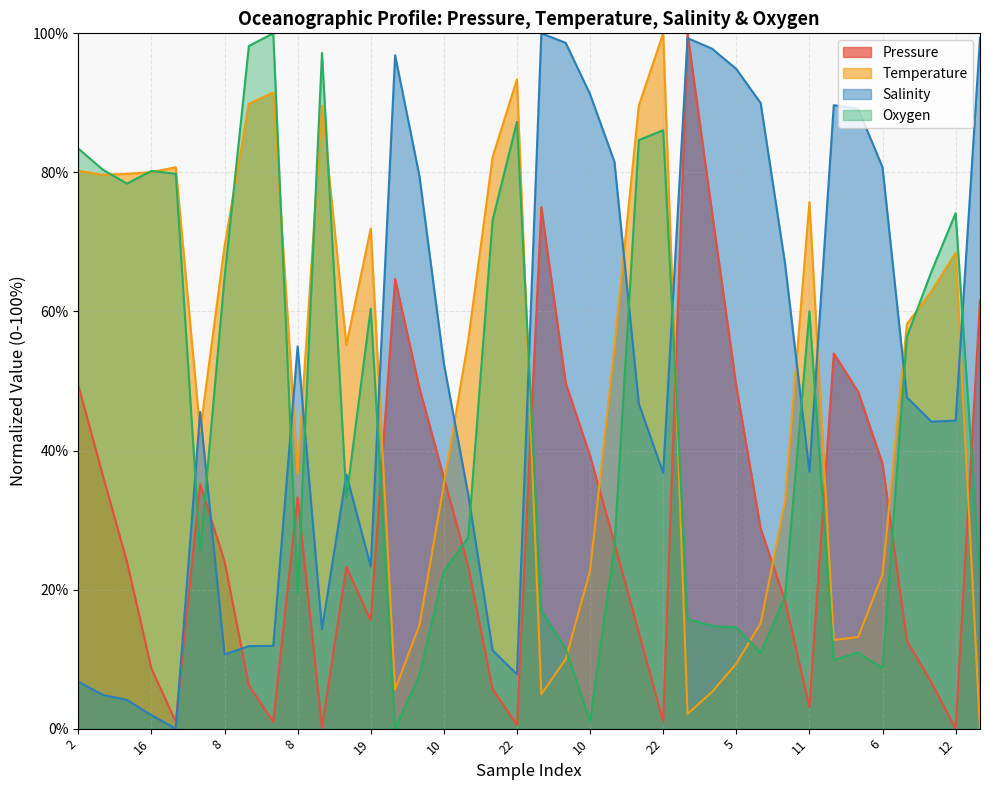

What is the difference between the second highest and minimum values in the Oxygen series?

98.2